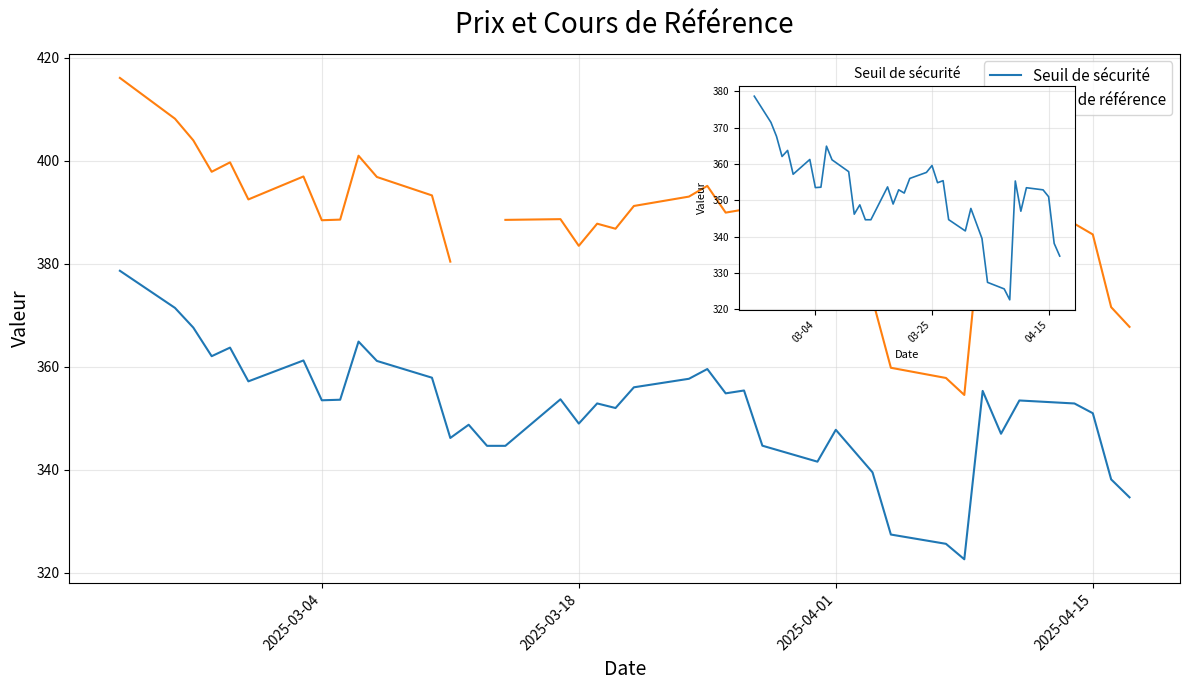

Is the value of Seuil de sécurité at 34 greater than the value of Cours de référence at 2025-03-04?

No